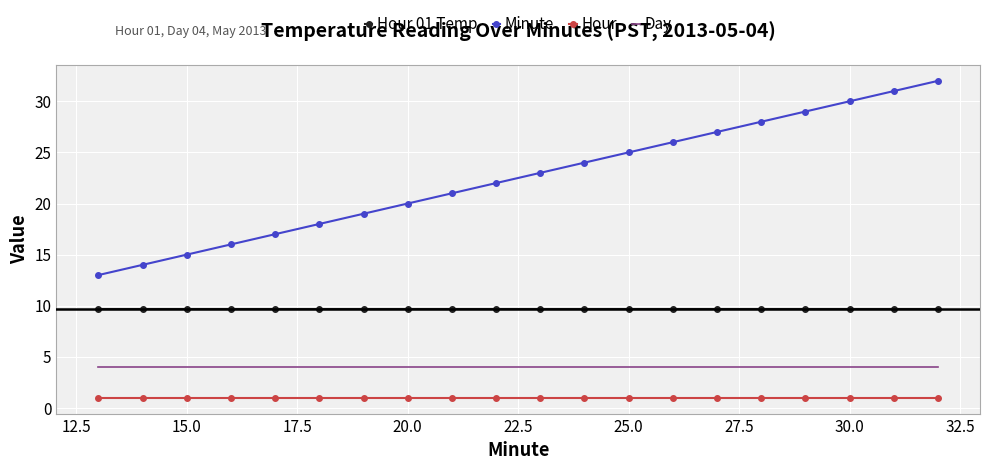

True or false: Hour and Day cross at least once.

False